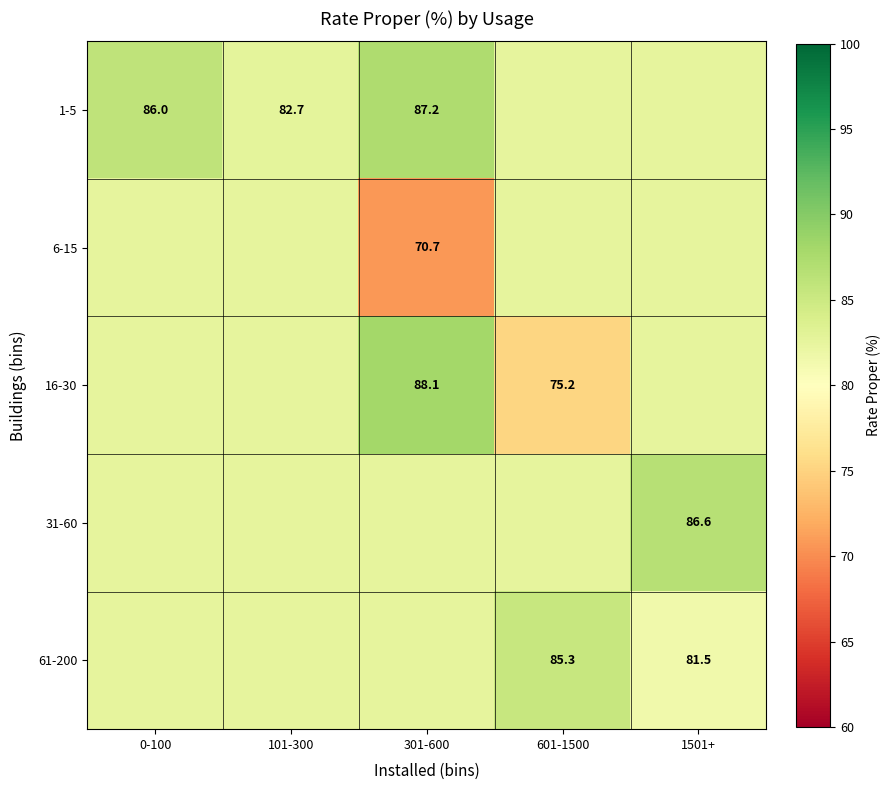

Rank the series by their maximum value, from lowest to highest.

6-15, 61-200, 31-60, 1-5, 16-30